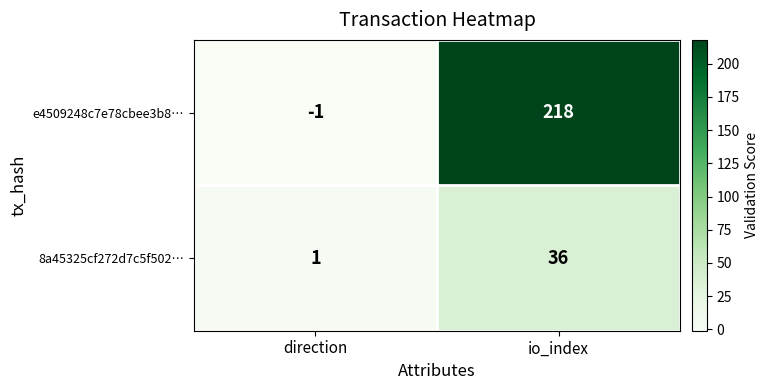

Rank the series at direction from highest to lowest value.

8a45325cf272d7c5f502…, e4509248c7e78cbee3b8…